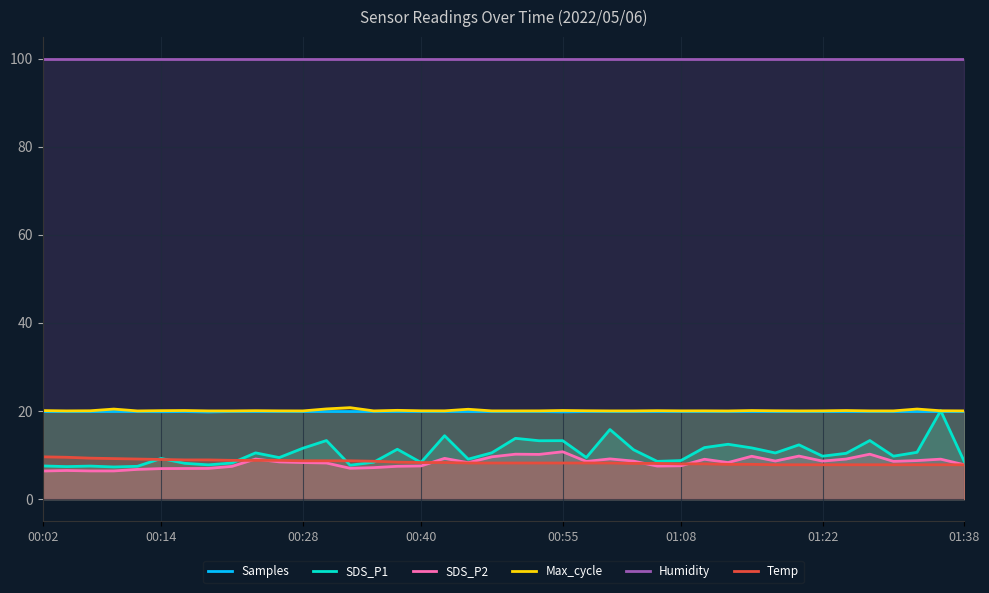

Reading right to left, extract all data points from this chart.

Samples: 19.9	19.9	19.9	19.9	19.9	19.9	19.9	19.9	19.9	19.9	19.9	19.9	19.9	19.9	19.9	19.9	19.9	19.8	19.9	19.9	19.9	19.9	19.9	19.9	19.9	19.9	19.9	19.9	19.9	19.9	19.9	19.9	19.8	19.9	19.8	19.9	19.9	19.9	19.9	19.9
SDS_P1: 8.5	20.1	10.6	9.8	13.3	10.4	9.8	12.3	10.5	11.6	12.4	11.7	8.8	8.6	11.2	15.8	9.4	13.3	13.2	13.8	10.5	9.1	14.4	8.3	11.3	8.4	7.7	13.3	11.6	9.4	10.5	8.2	7.8	8.1	9.2	7.5	7.3	7.5	7.4	7.5
SDS_P2: 7.8	9.1	8.8	8.6	10.2	9.1	8.6	9.8	8.7	9.7	8.3	9.1	7.6	7.5	8.6	9.1	8.6	10.8	10.2	10.2	9.6	8.3	9.2	7.5	7.5	7.2	7.0	8.2	8.3	8.4	9.1	7.4	7.0	7.0	6.9	6.8	6.4	6.4	6.5	6.4
Max_cycle: 20.0	20.1	20.4	20.0	20.0	20.1	20.0	20.0	20.1	20.1	20.0	20.0	20.0	20.1	20.0	20.0	20.1	20.1	20.0	20.0	20.0	20.4	20.0	20.1	20.2	20.0	20.8	20.5	20.0	20.0	20.1	20.0	20.0	20.1	20.1	20.0	20.4	20.1	20.0	20.1
Humidity: 99.9	99.9	99.9	99.9	99.9	99.9	99.9	99.9	99.9	99.9	99.9	99.9	99.9	99.9	99.9	99.9	99.9	99.9	99.9	99.9	99.9	99.9	99.9	99.9	99.9	99.9	99.9	99.9	99.9	99.9	99.9	99.9	99.9	99.9	99.9	99.9	99.9	99.9	99.9	99.9
Temp: 7.8	7.8	7.8	7.8	7.8	7.8	7.8	7.8	7.8	7.9	7.9	8.0	8.0	8.1	8.1	8.2	8.2	8.2	8.2	8.2	8.2	8.2	8.3	8.3	8.4	8.6	8.7	8.7	8.7	8.8	8.8	8.8	8.9	8.9	9.0	9.1	9.2	9.3	9.5	9.6